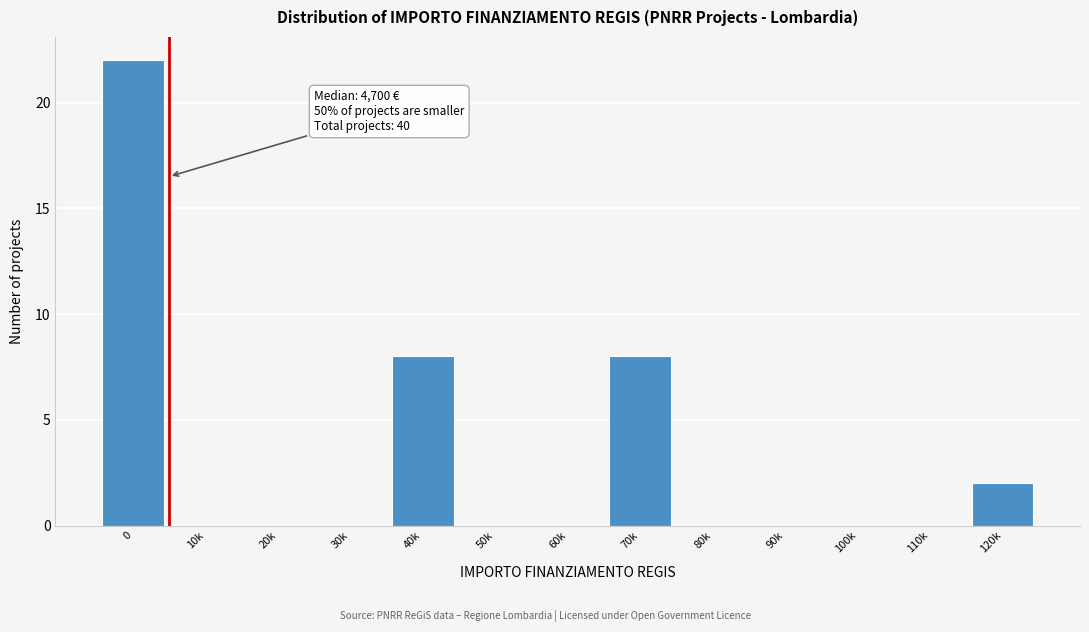

Reading left to right, what are all the values shown in this chart?

0=22	10k=0	20k=0	30k=0	40k=8	50k=0	60k=0	70k=8	80k=0	90k=0	100k=0	110k=0	120k=2